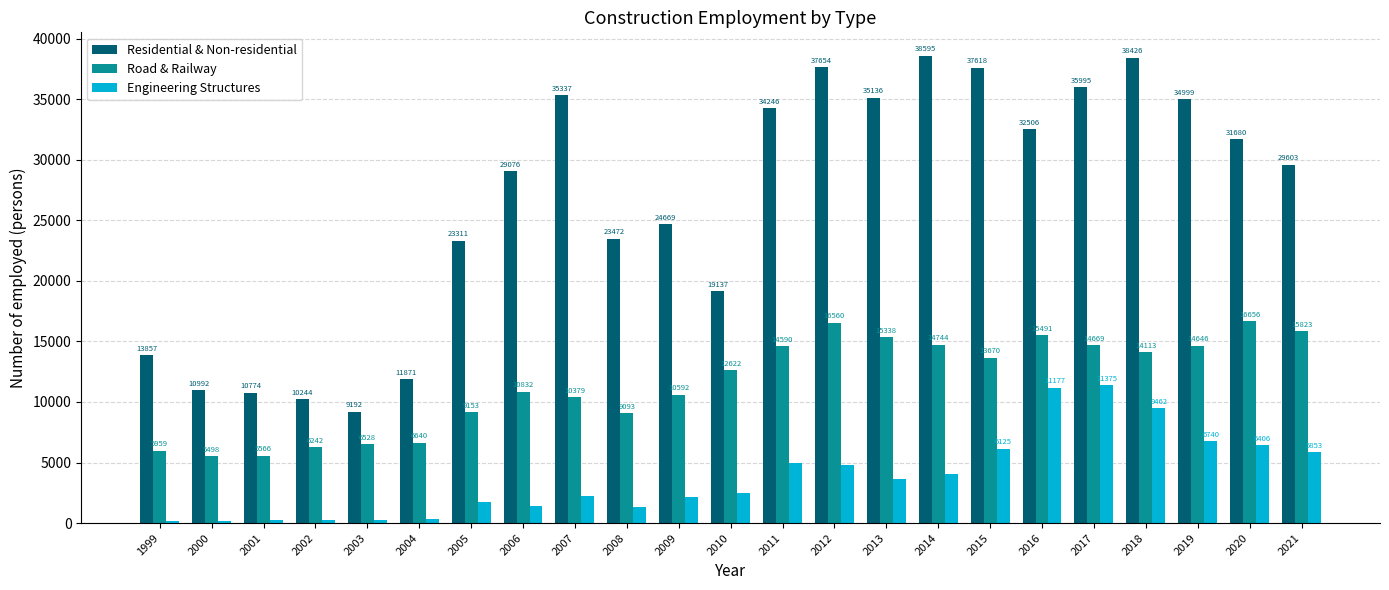

At which category is the sum across all series the highest?

2017